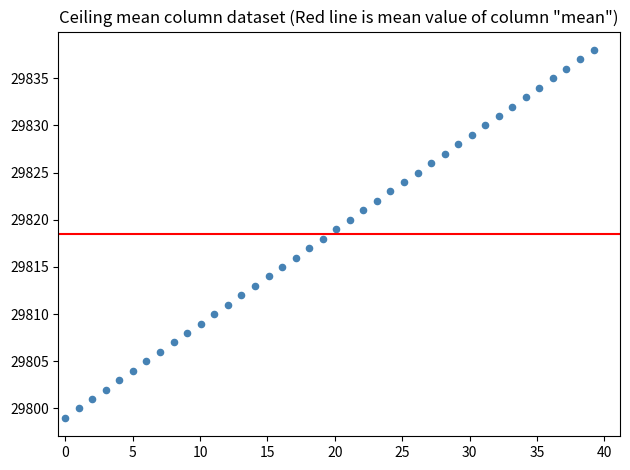

What is the range of Y values (max minus min)?

39